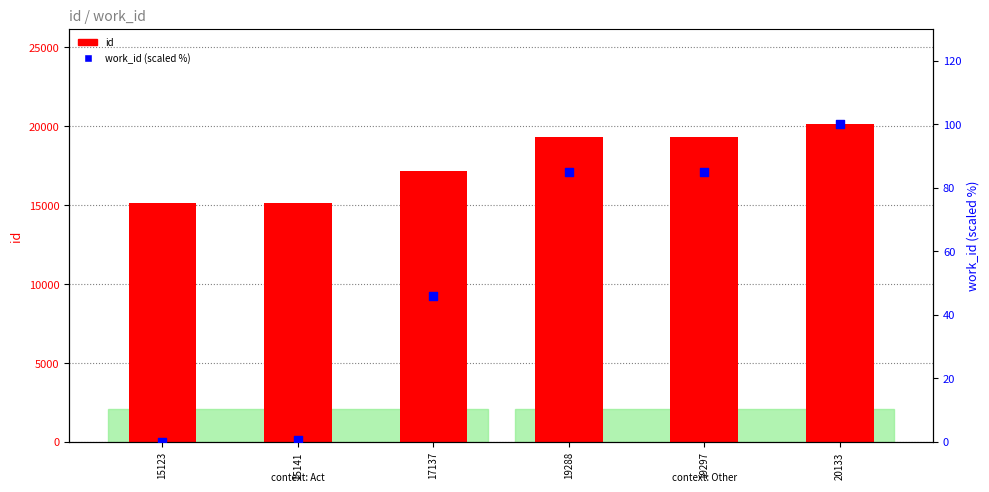

At how many categories does at least one series exceed 15852?

4